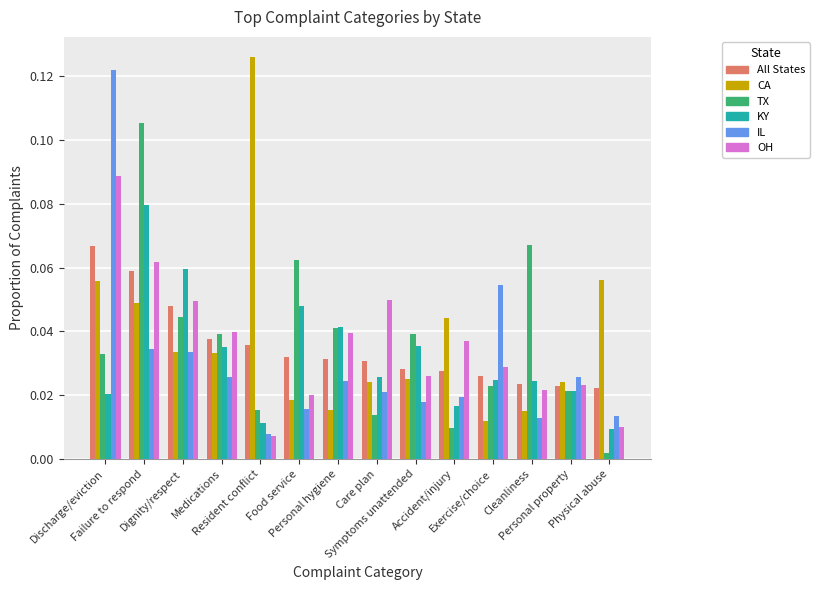

What is the sum of all OH values?

0.5